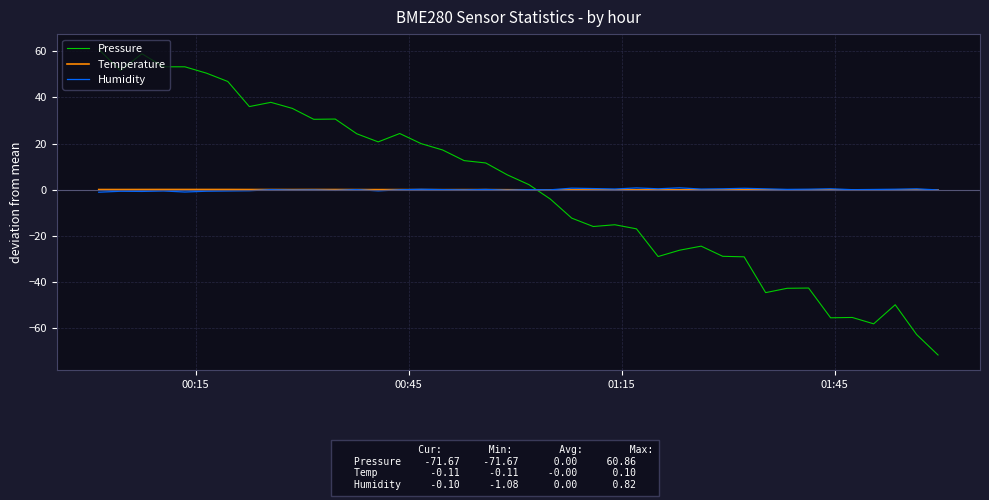

Which series has the widest spread of values?

Pressure